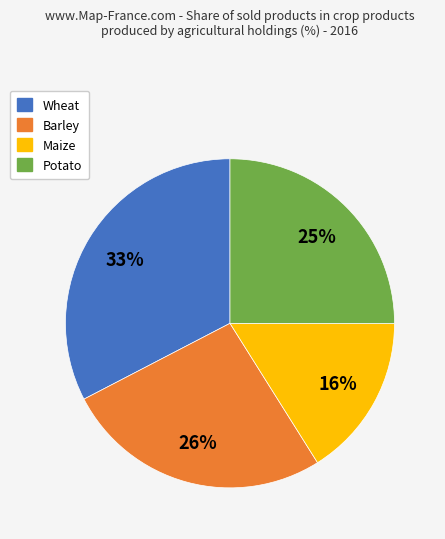

Rank the categories by value from lowest to highest.

Maize, Potato, Barley, Wheat